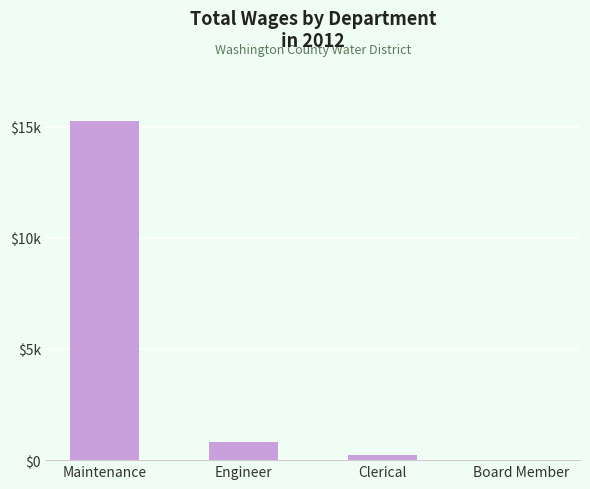

Rank the categories by value from lowest to highest.

Board Member, Clerical, Engineer, Maintenance